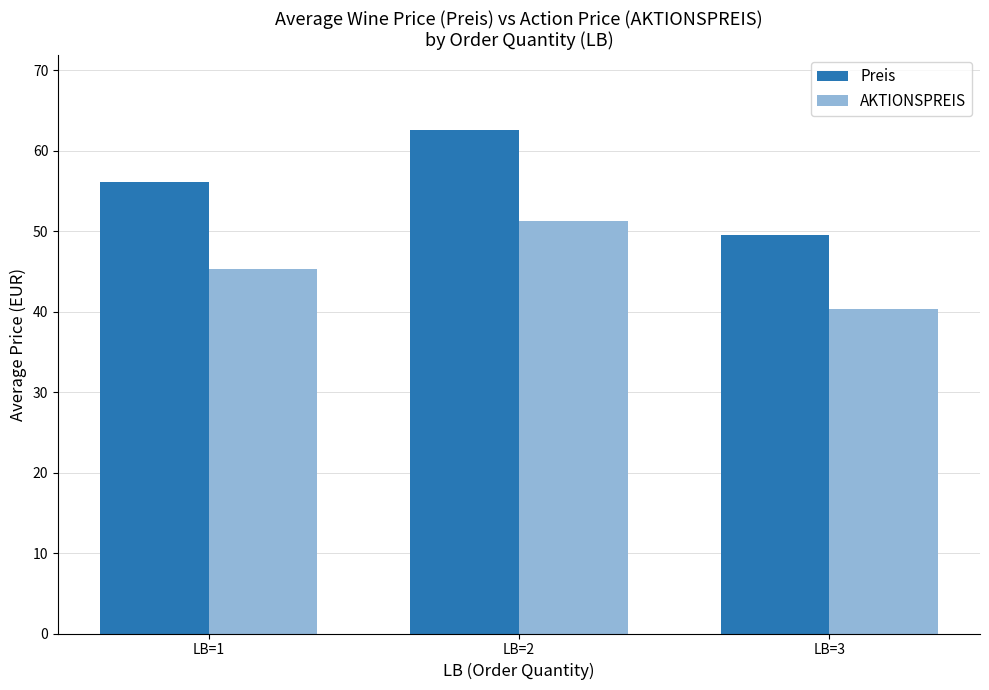

At which category is the sum across all series the highest?

LB=2